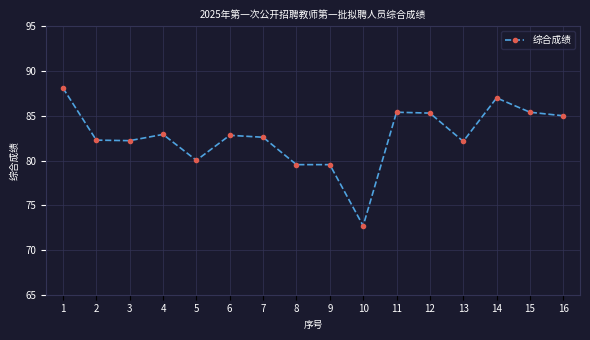

What is the difference between the maximum and second lowest values?

8.6